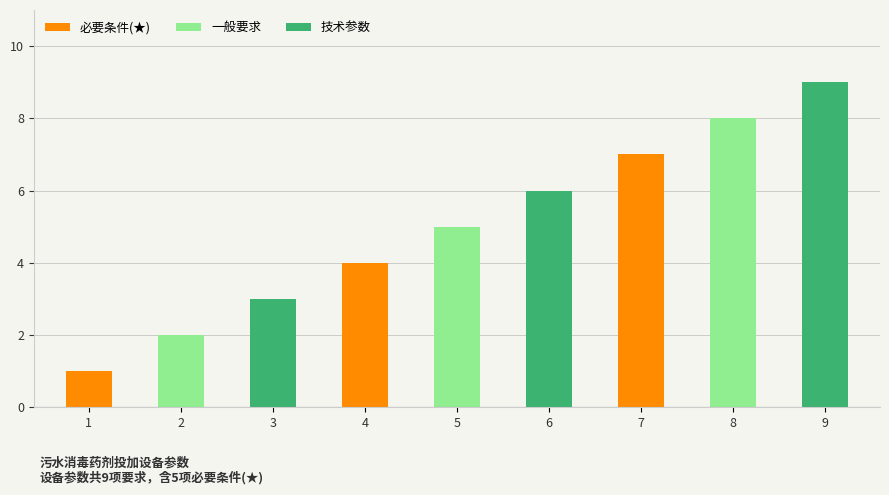

How many data points are less than 5?

4